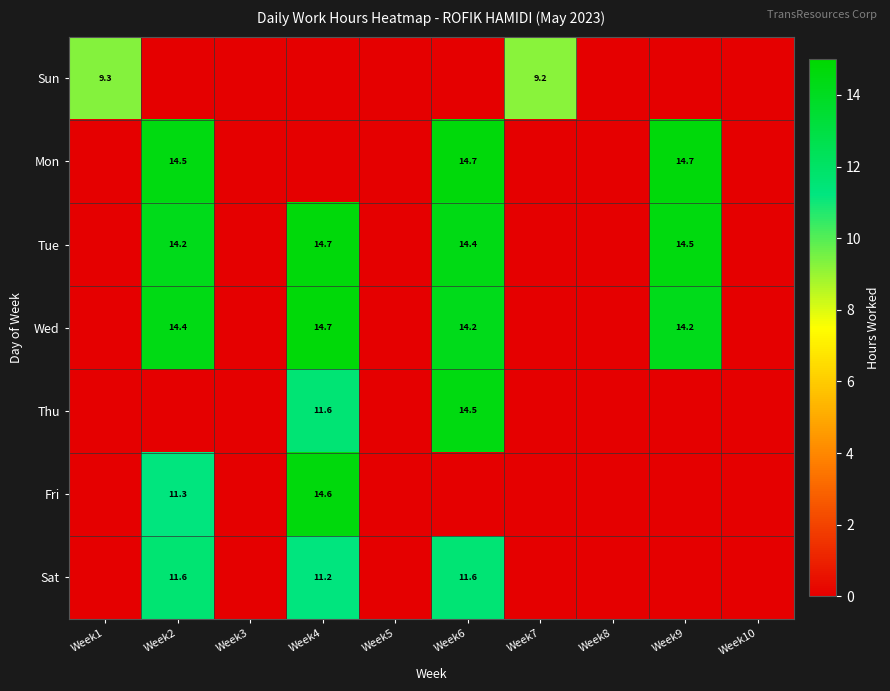

The Wed series shows 14.4 at Week2. True or false?

True